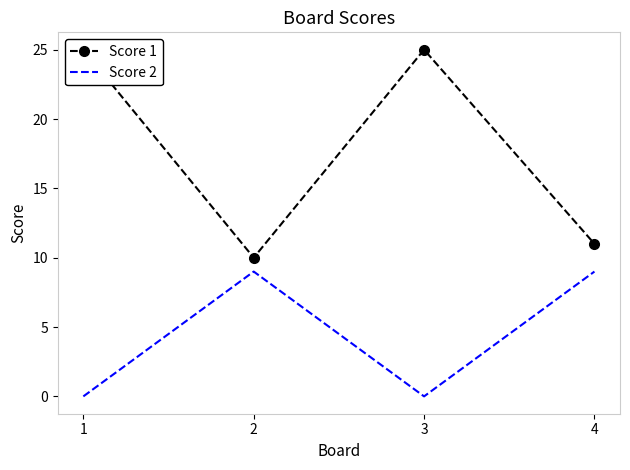

Reading left to right, extract all data points from this chart.

Score 1: 1=25	2=10	3=25	4=11
Score 2: 1=0	2=9	3=0	4=9